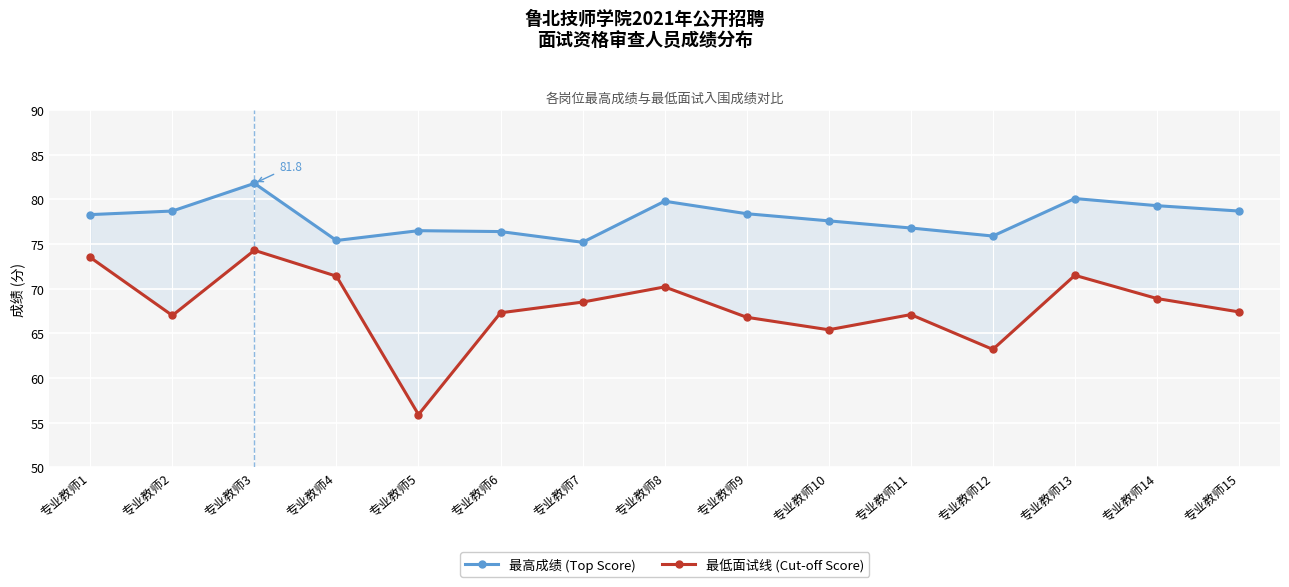

Where does the 最高成绩 (Top Score) series first go above 78?

专业教师1